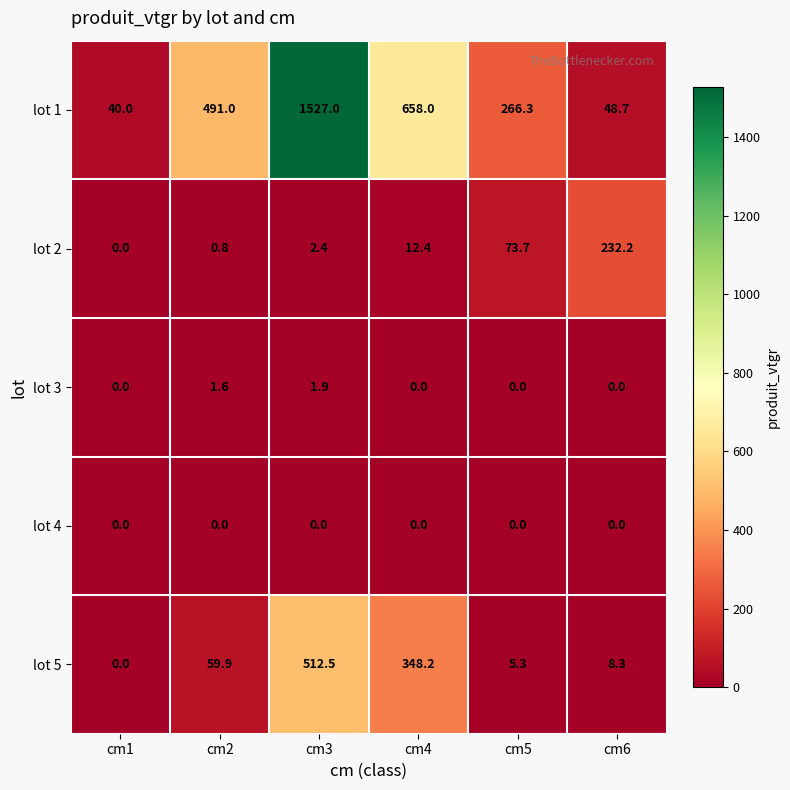

What is the total value across all series at cm4?

1018.6